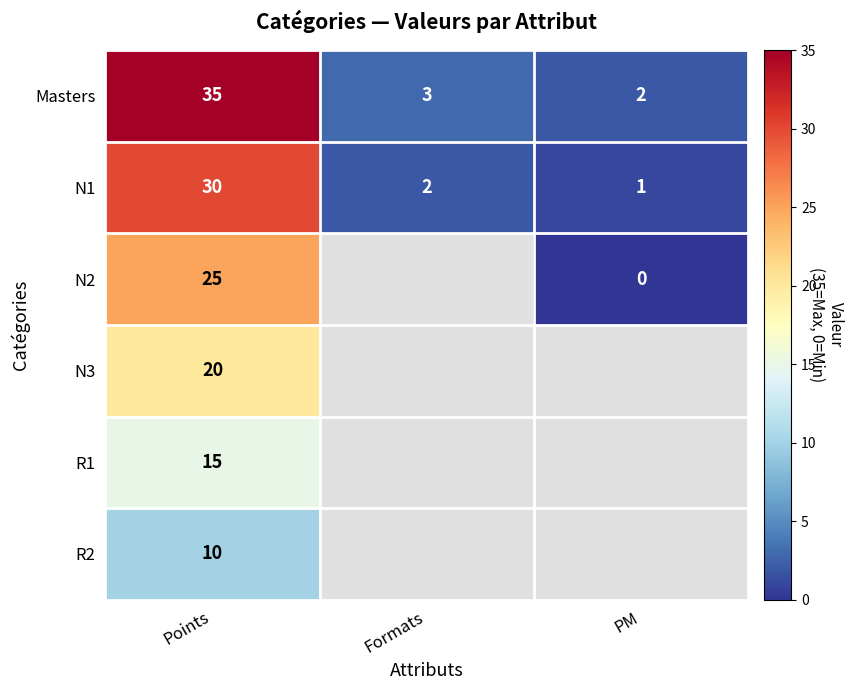

At which category is the sum across all series the highest?

Points